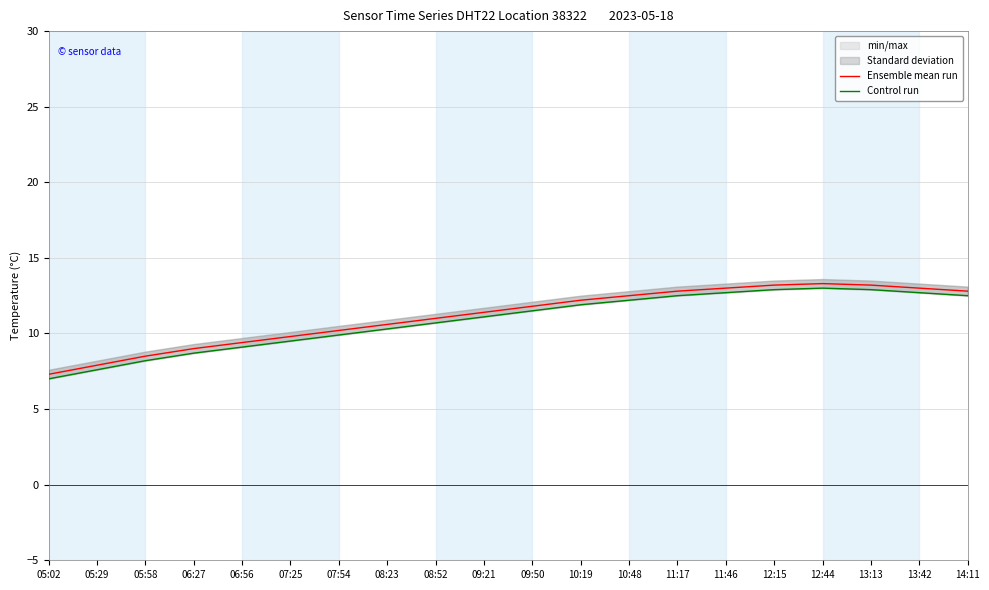

What is the sum of the Control run values at 12:15 and 05:02?

19.9